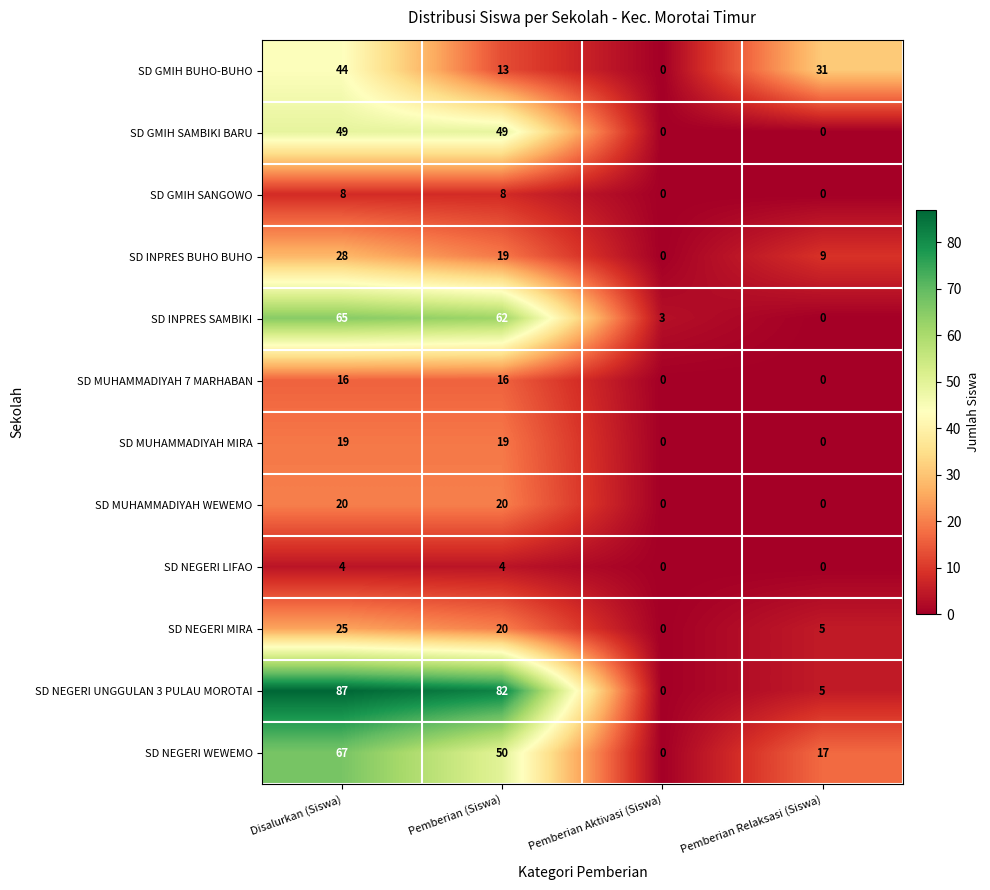

What is the spread (max minus min) of values at Disalurkan (Siswa)?

83